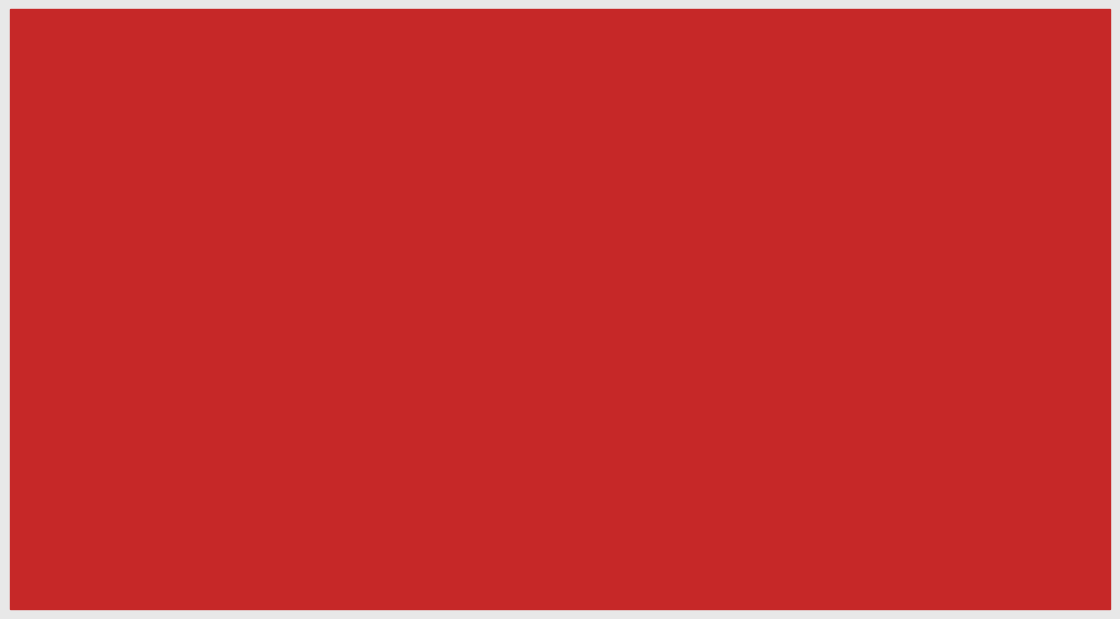

The value of col_1 at 平成27年 is 1750.7. True or false?

True